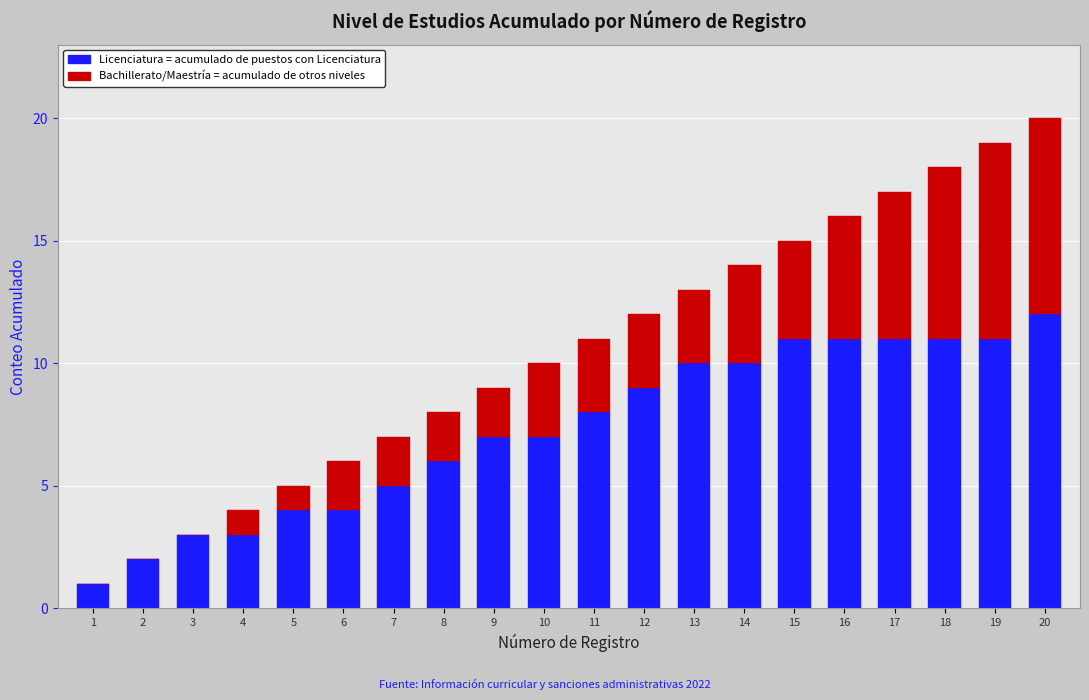

At which category is the sum across all series the highest?

20